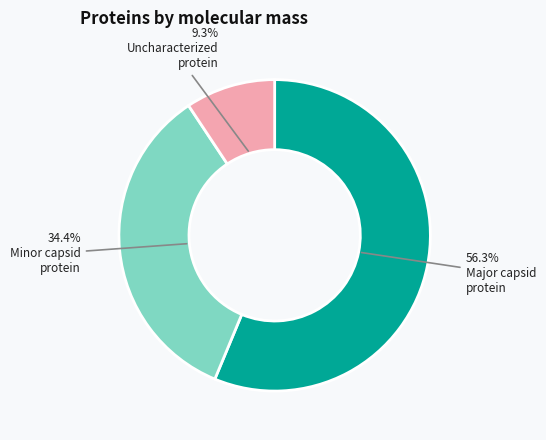

Is there a majority slice in this chart?

Yes